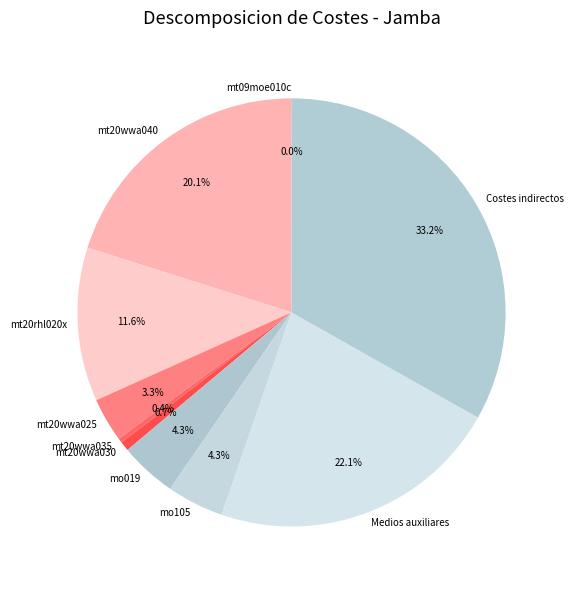

Does Medios auxiliares represent more than half of the total?

No